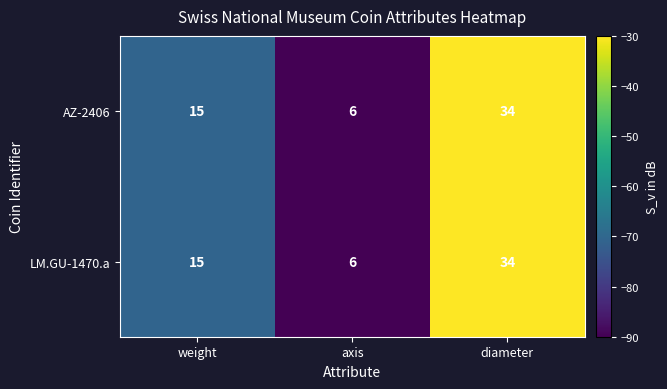

How many series are shown in this chart?

2